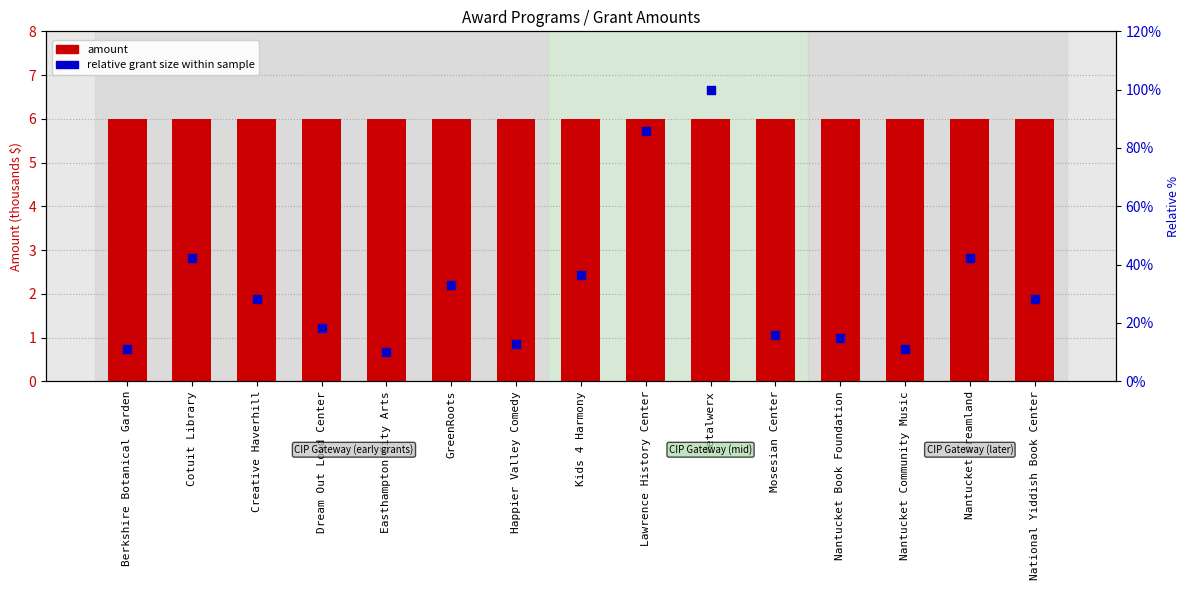

Which series has the largest Y range (max minus min)?

relative grant size within sample